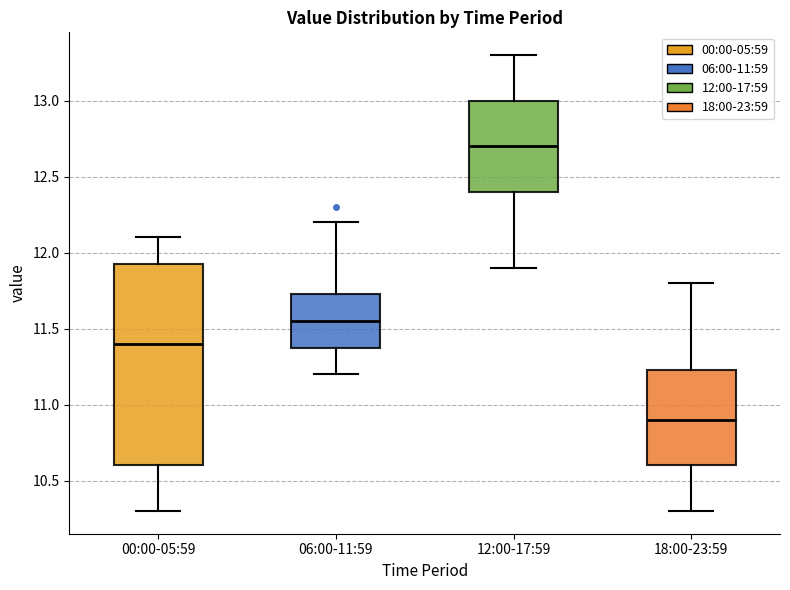

Reading left to right, transcribe this box plot: for each box, give where its median line is, the range the box spans, and where its two whiskers end, as read against the y-axis. The values are not printed on the chart, so give them approximately, as read against the axis.

00:00-05:59: median 11.40, box 10.60 to 11.95, whiskers 10.30 to 12.10
06:00-11:59: median 11.55, box 11.40 to 11.75, whiskers 11.20 to 12.20
12:00-17:59: median 12.70, box 12.40 to 13.00, whiskers 11.90 to 13.30
18:00-23:59: median 10.90, box 10.60 to 11.25, whiskers 10.30 to 11.80